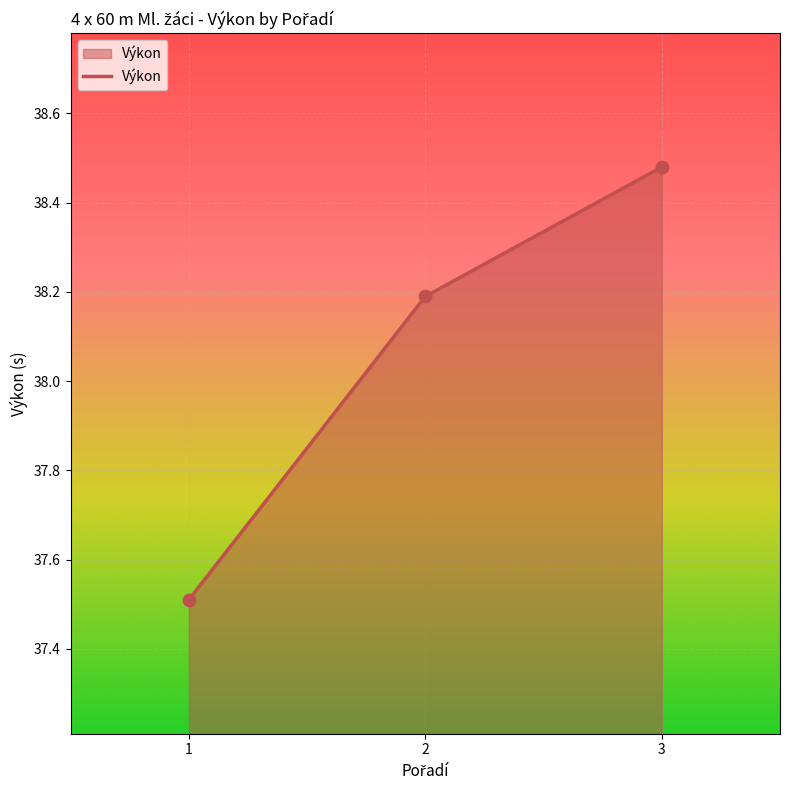

Which has a higher value, 1 or 3?

3